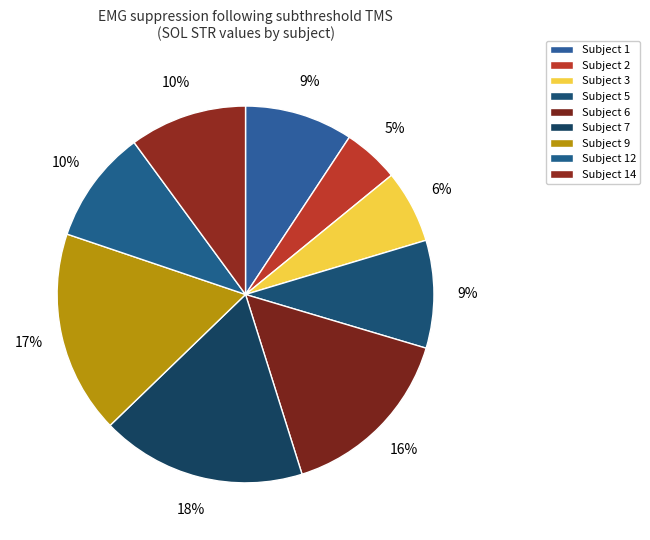

How many segments does this pie chart have?

9